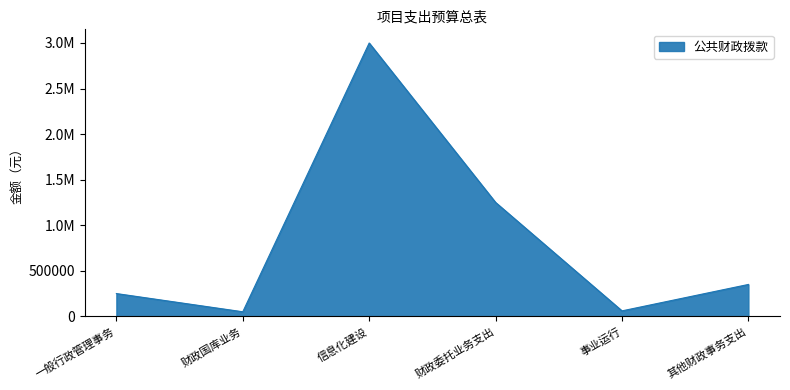

The chart shows a value of 4333648 at 信息化建设. True or false?

False